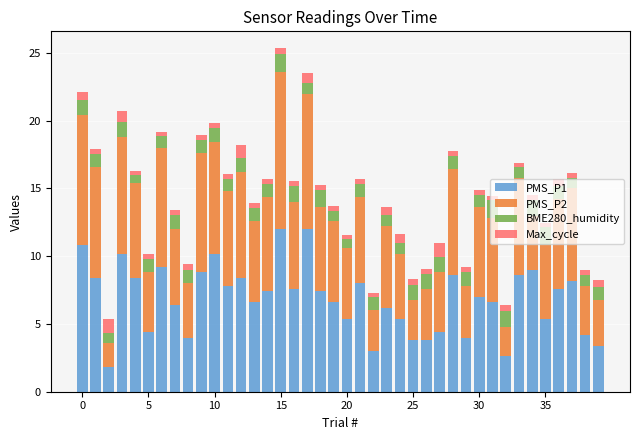

What is the sum of all PMS_P1 values?

273.6